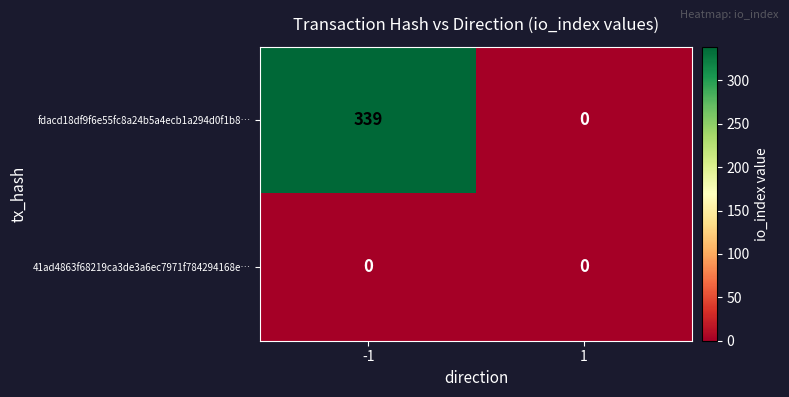

How many distinct data groups are displayed?

2